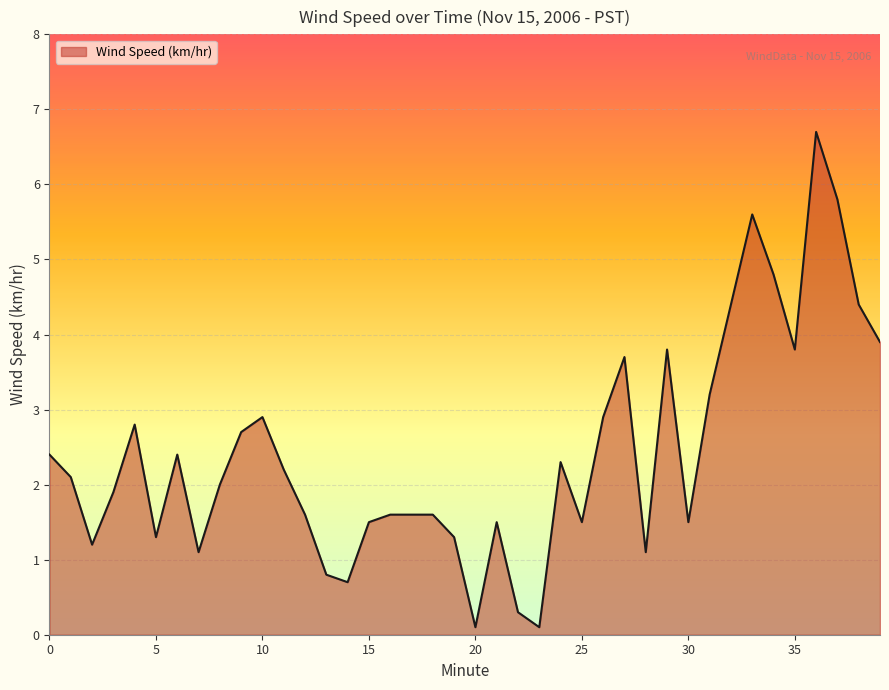

What is the difference between the maximum and minimum values?

6.6